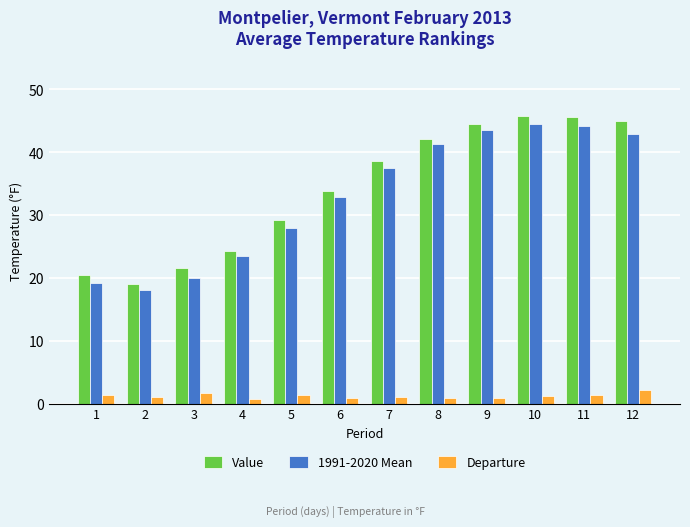

What is the value of the Value bar at the 2nd from the left?

19.0